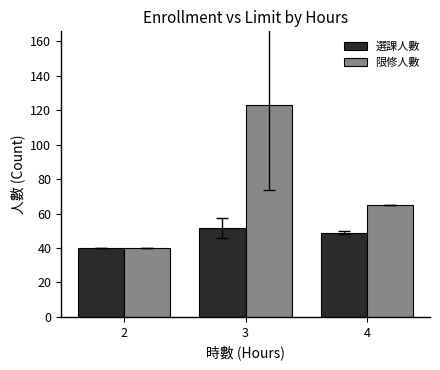

What is the sum of the 限修人數 values at 2 and 4?

105.0